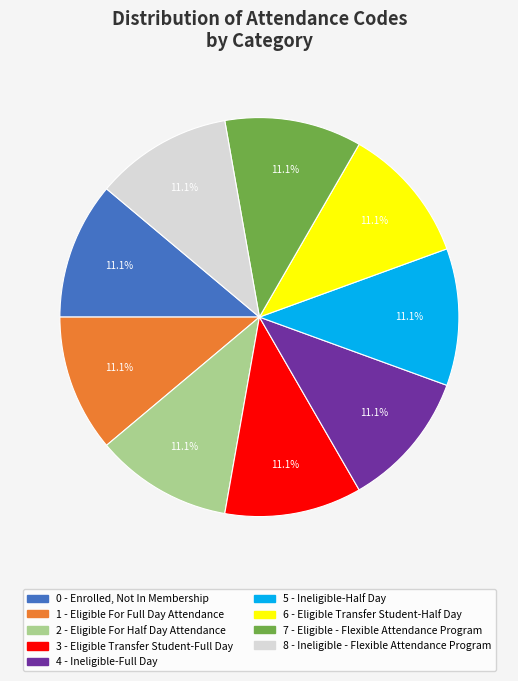

To the nearest percent, what is the difference between the largest and smallest slice percentages?

0%